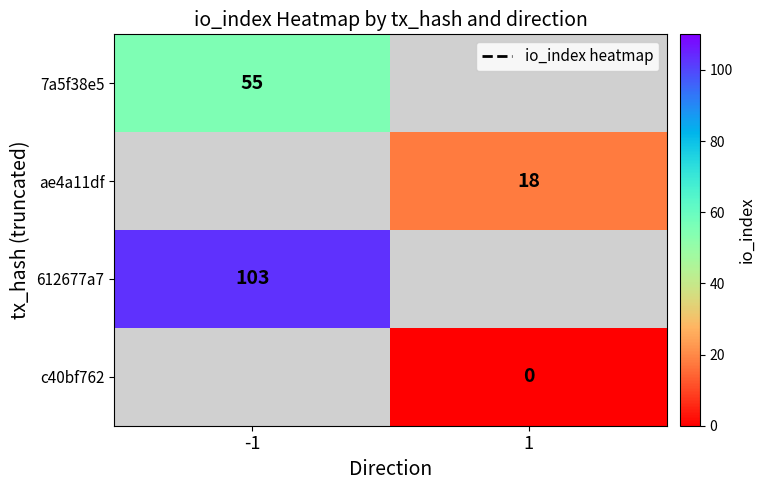

At how many categories does at least one series exceed 73?

1